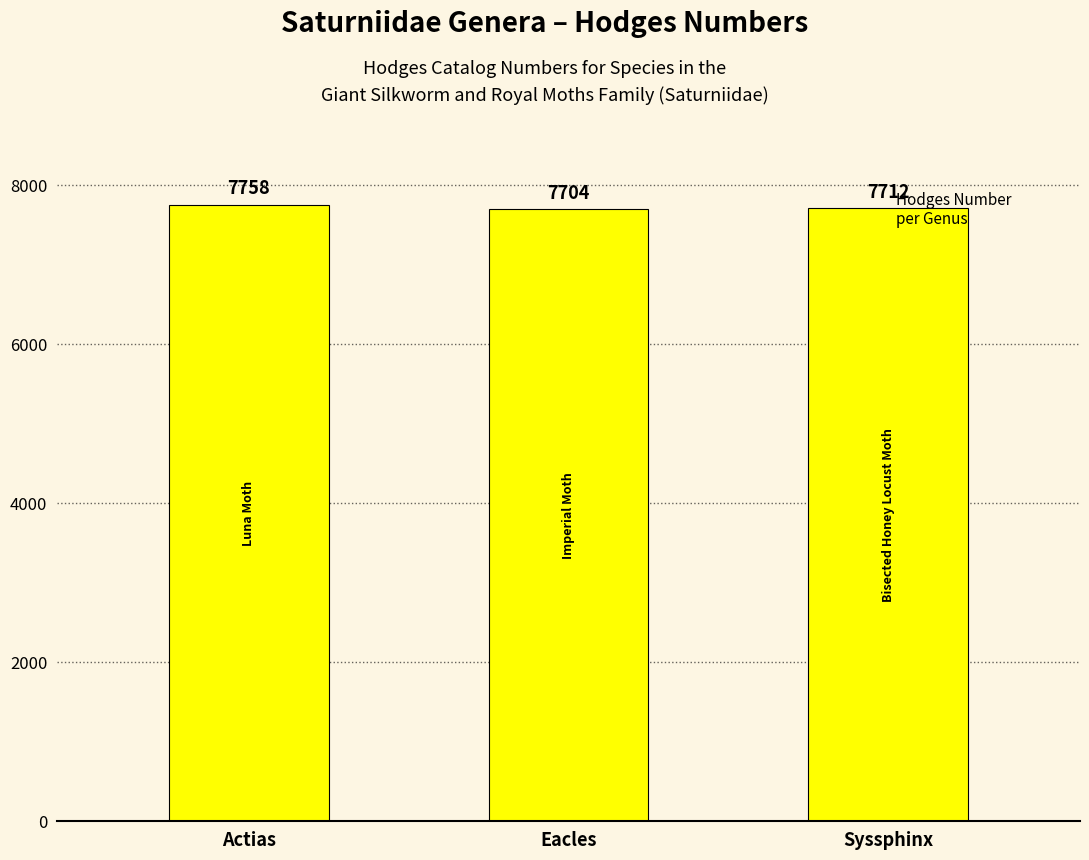

Reading left to right, what are all the values shown in this chart?

7758	7704	7712